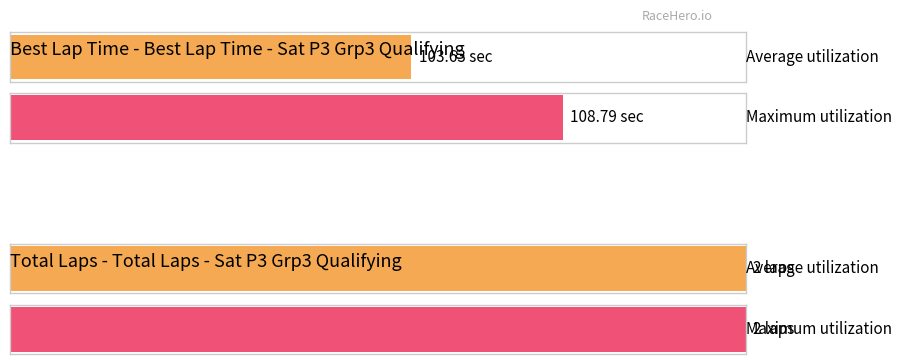

Is it true that Total Laps equals 3.0 at Randal Morris?

False